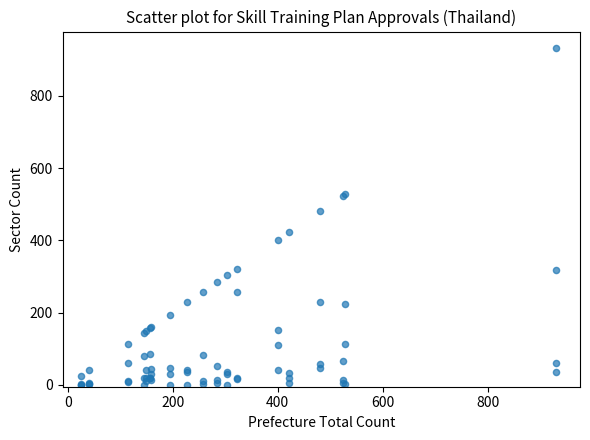

What Y value in the scatter plot is closest to 465?

481